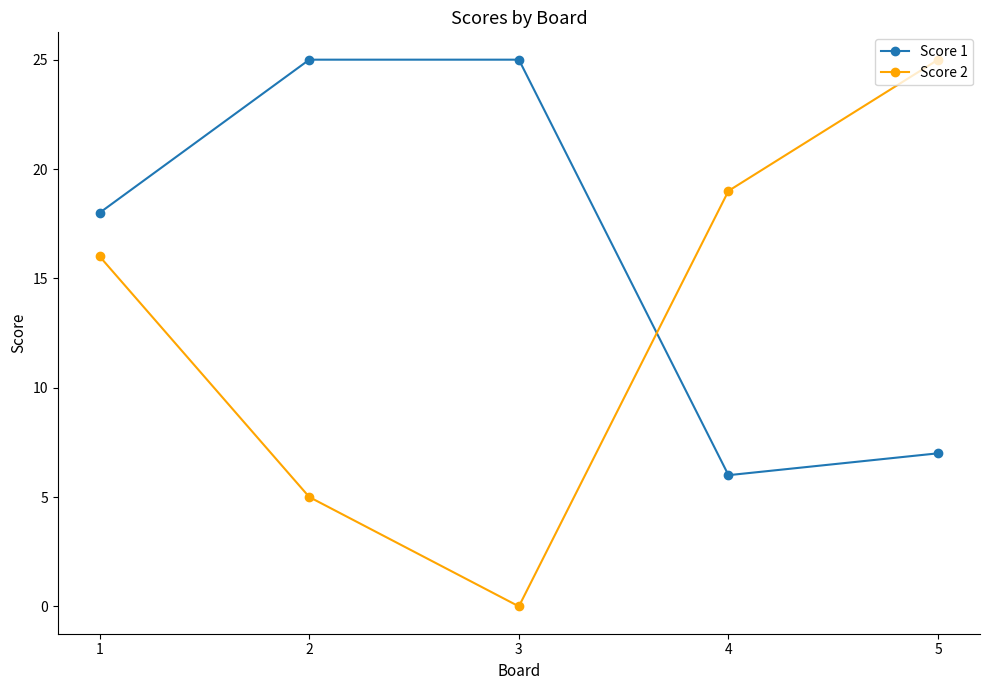

What is the total value across all series at 3?

25